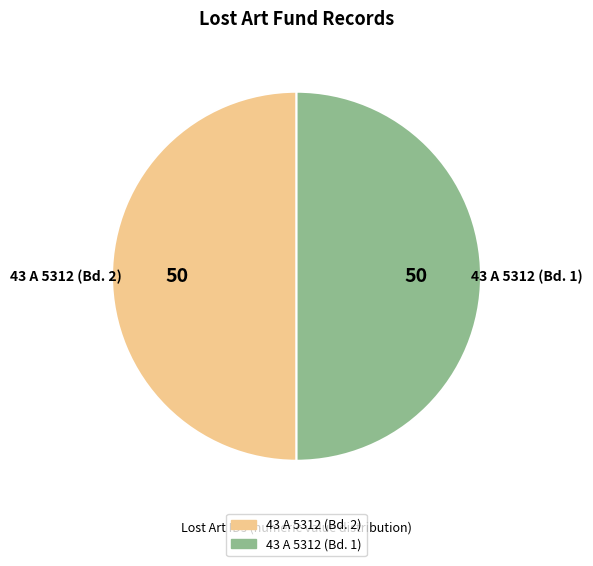

Do 43 A 5312 (Bd. 2) and 43 A 5312 (Bd. 1) together represent more than half of the pie?

Yes